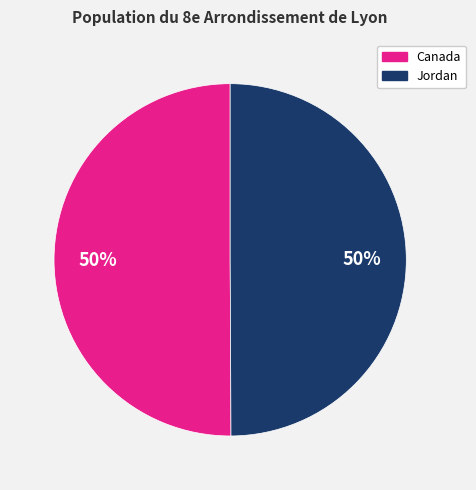

To the nearest percent, what is the average slice percentage?

50%